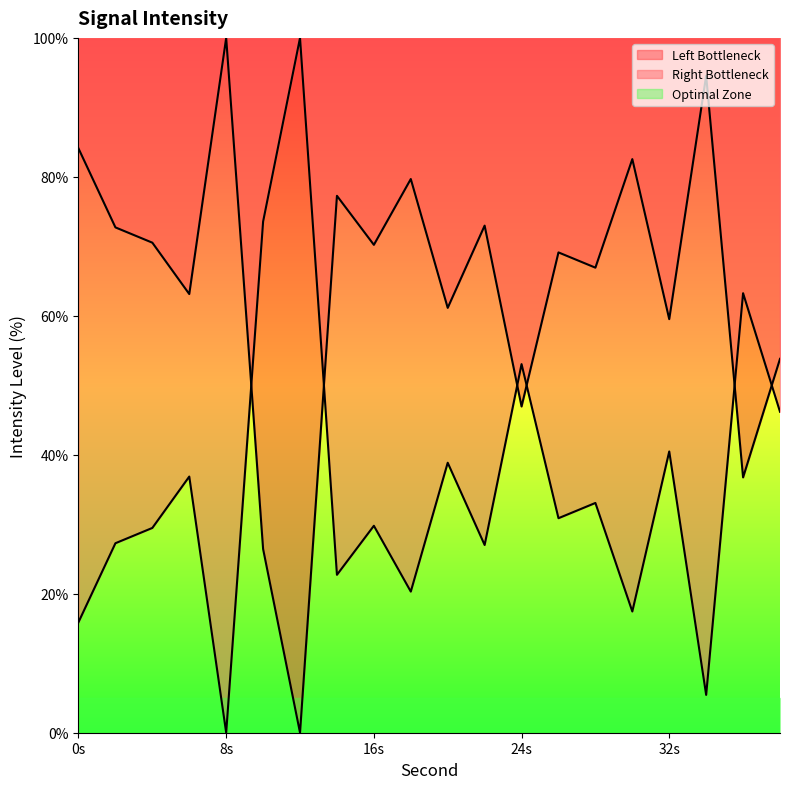

What is the average value?

64.4